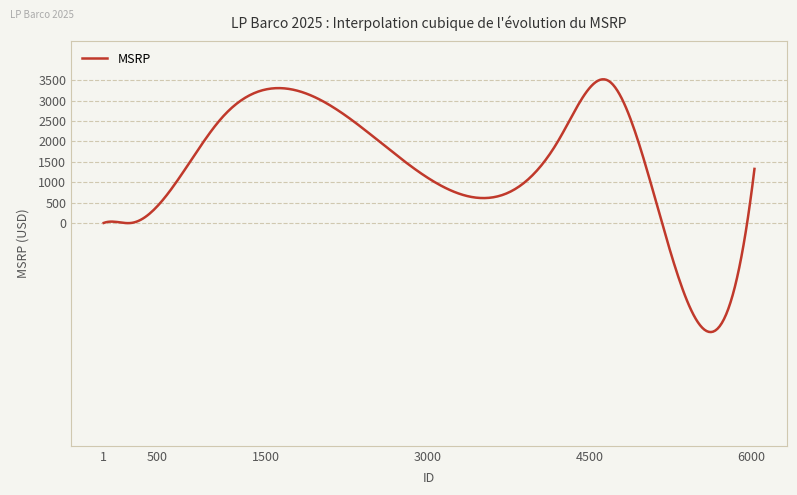

What is the difference between the maximum and minimum values?

6197.4